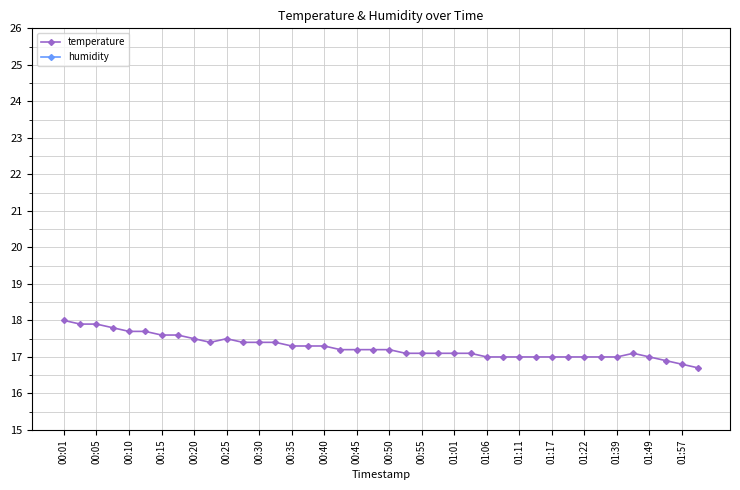

How many distinct data groups are displayed?

2